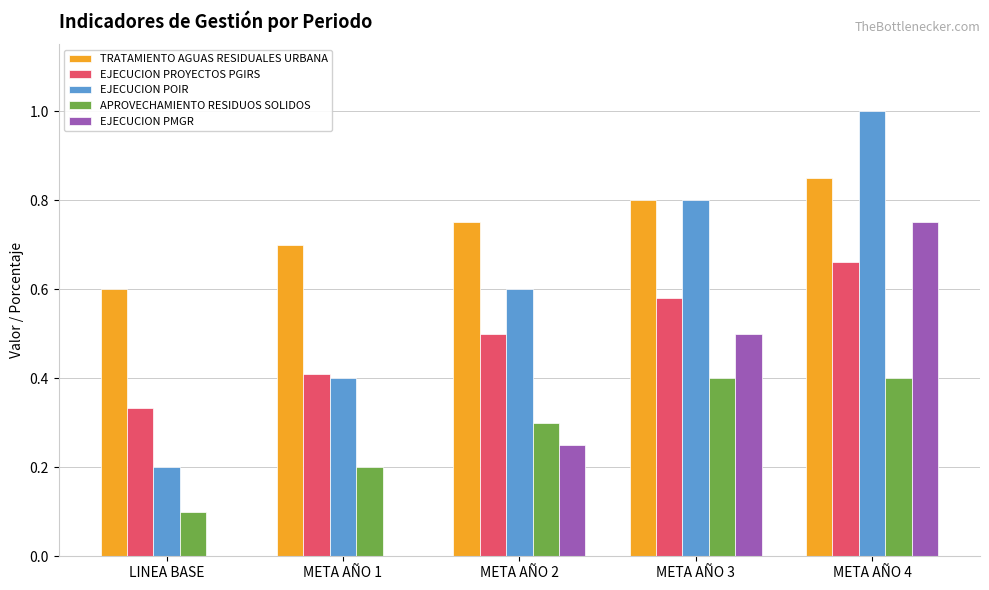

What is the sum of the EJECUCION POIR values at META AÑO 3 and META AÑO 2?

1.4